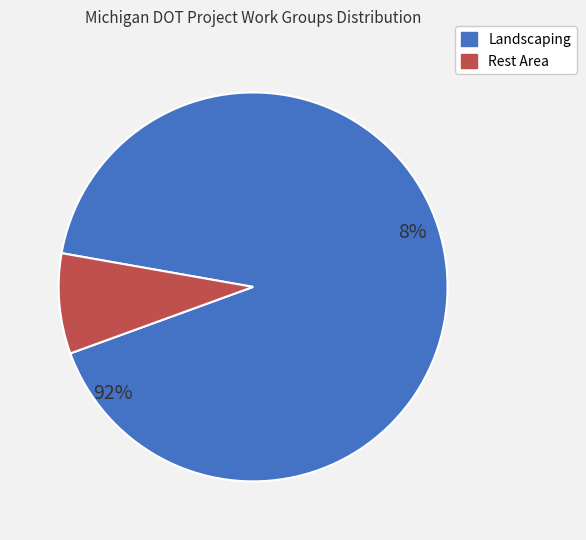

Rank the categories by value from lowest to highest.

Rest Area, Landscaping